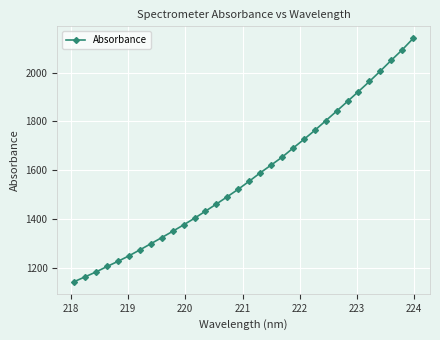

Is this an area chart (filled region under the line)?

No